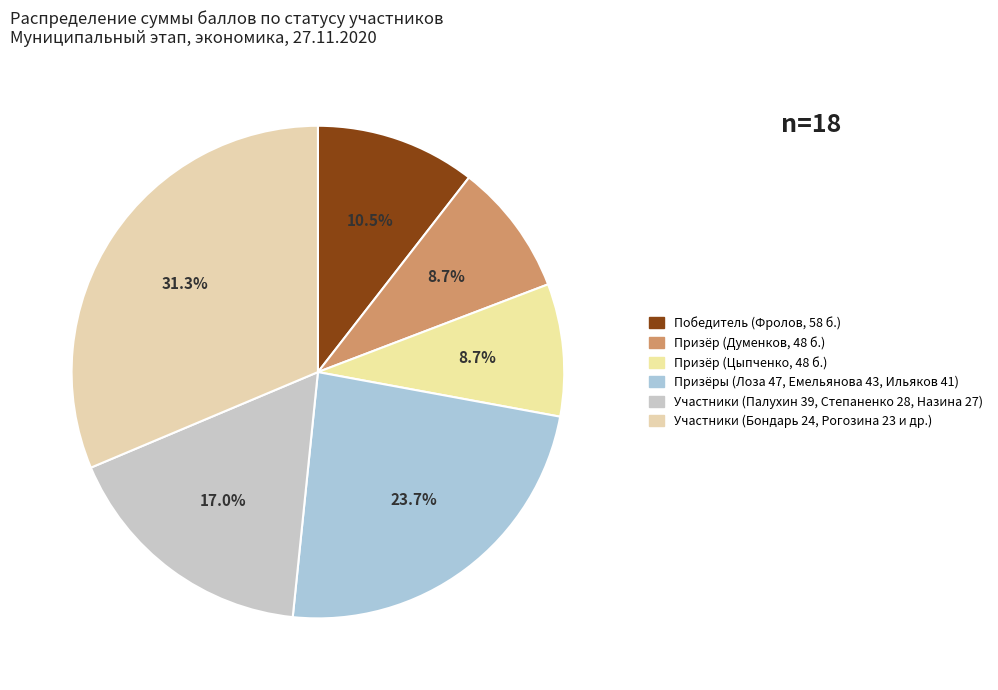

Count the number of slices in the pie.

6